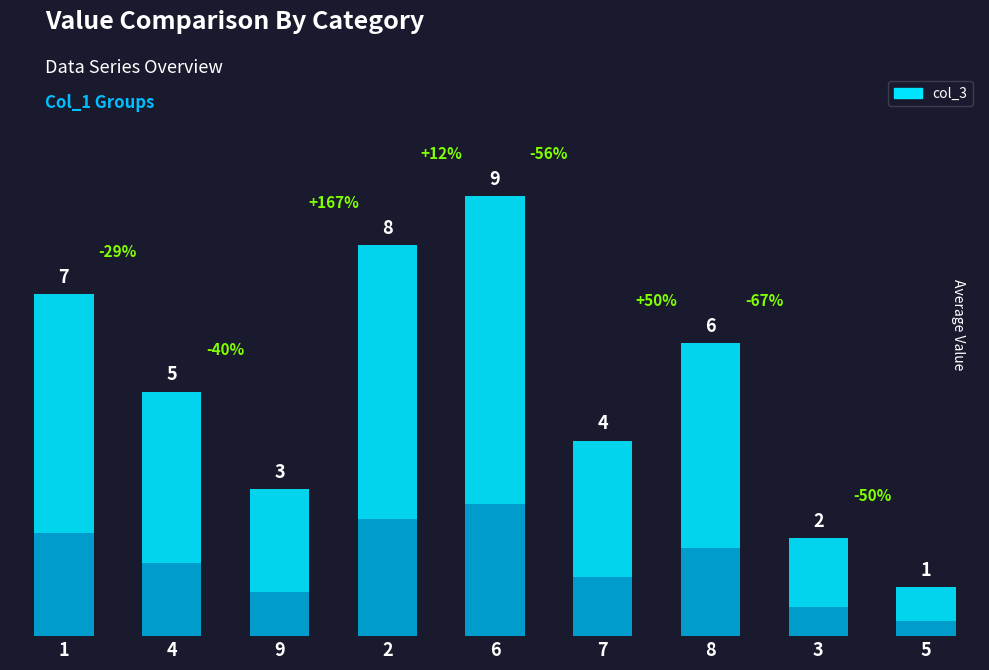

What is the value of the 1st bar from the left?

7